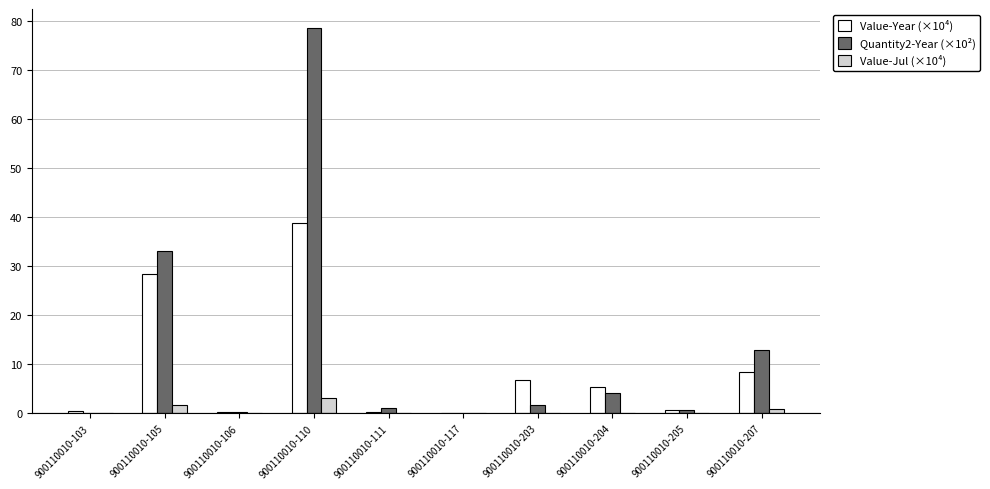

Is the value of Value-Year (×10⁴) at 900110010-205 greater than the value of Quantity2-Year (×10²) at 900110010-207?

No